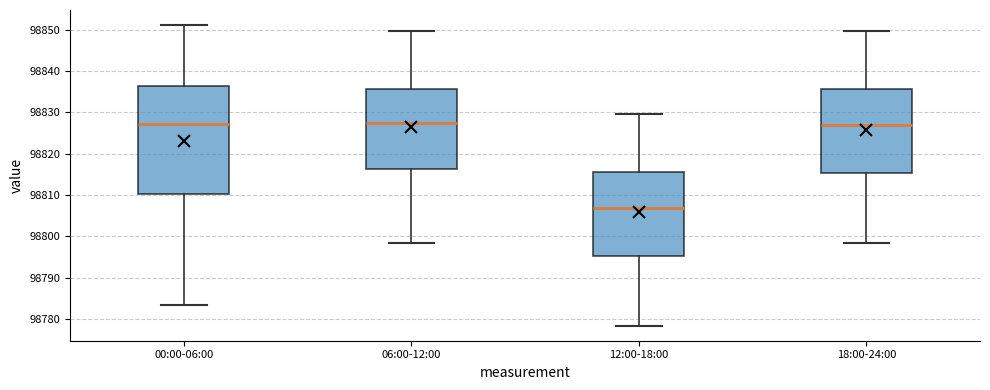

Comparing the boxes themselves (not the whiskers), which one is the tallest?

00:00-06:00